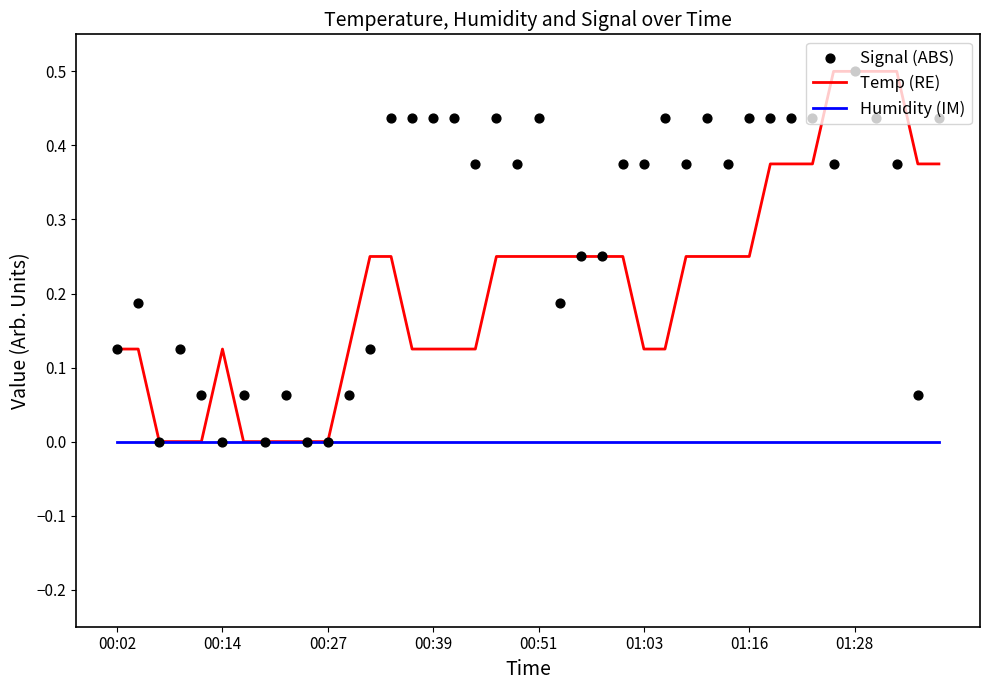

At how many categories does at least one series exceed 0?

36